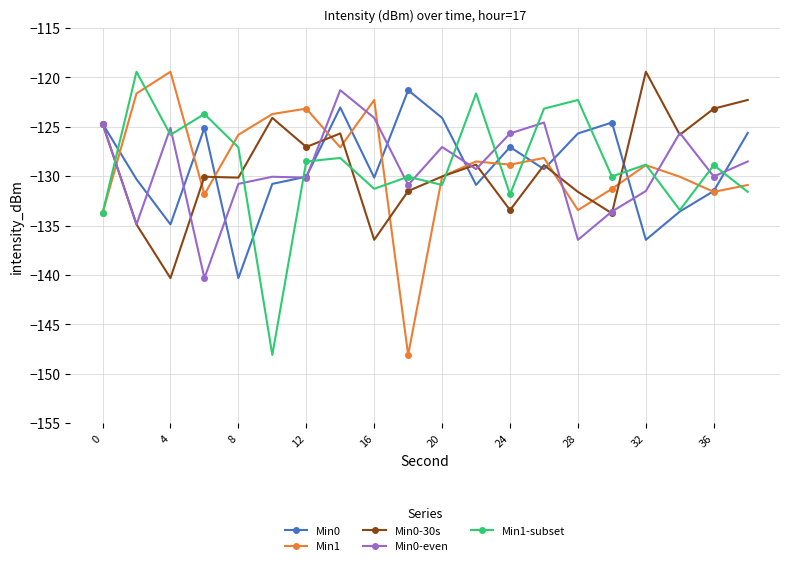

What is the value of the Min1 point at the 15th from the left?

-133.4